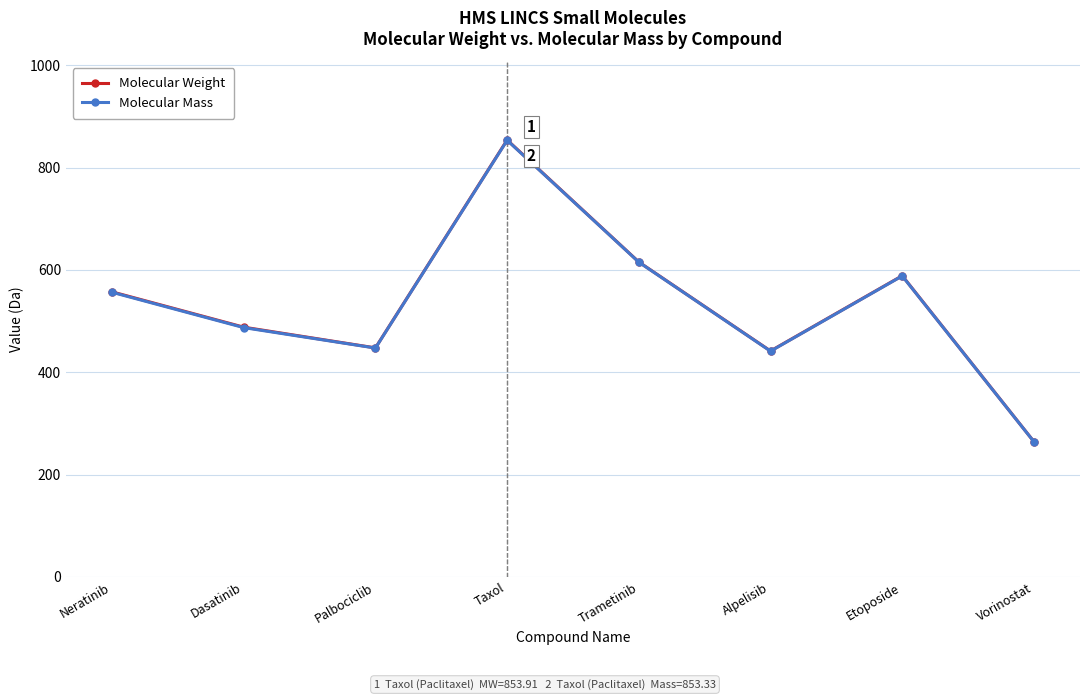

At which label does Molecular Weight reach its peak?

Taxol